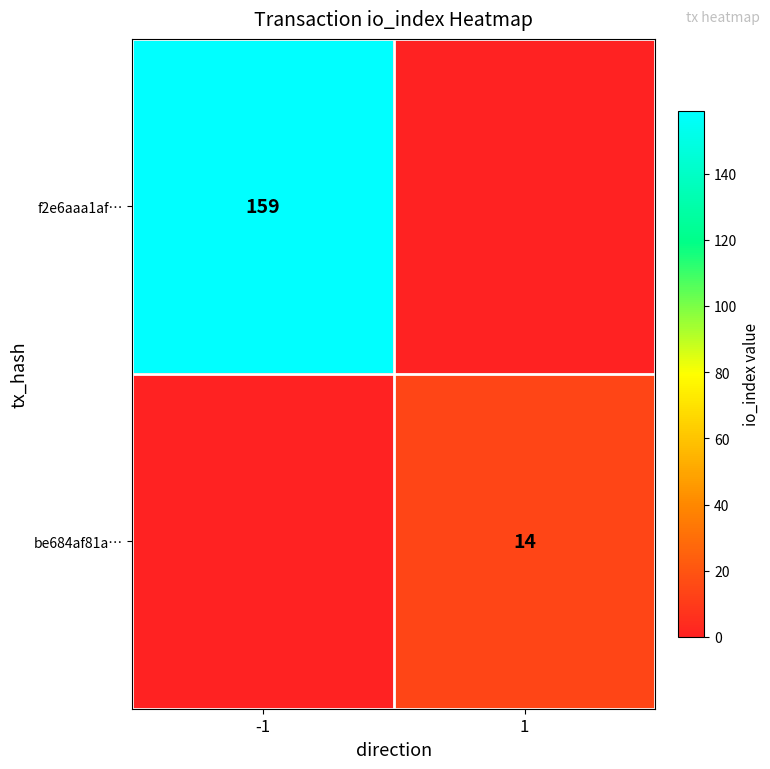

The value of be684af81a… at 1 is 14. True or false?

True